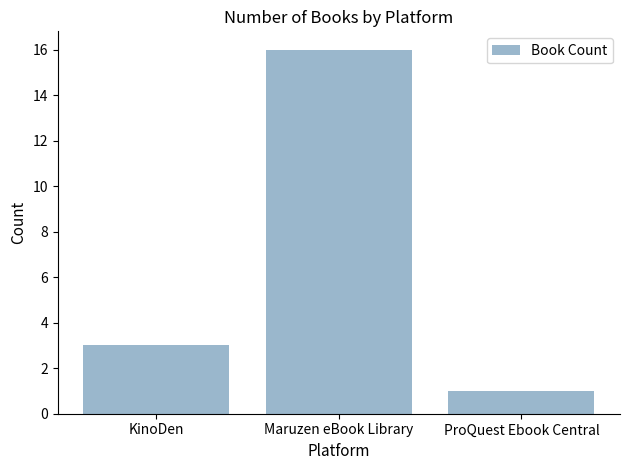

What is the label of the 3rd bar from the right?

KinoDen